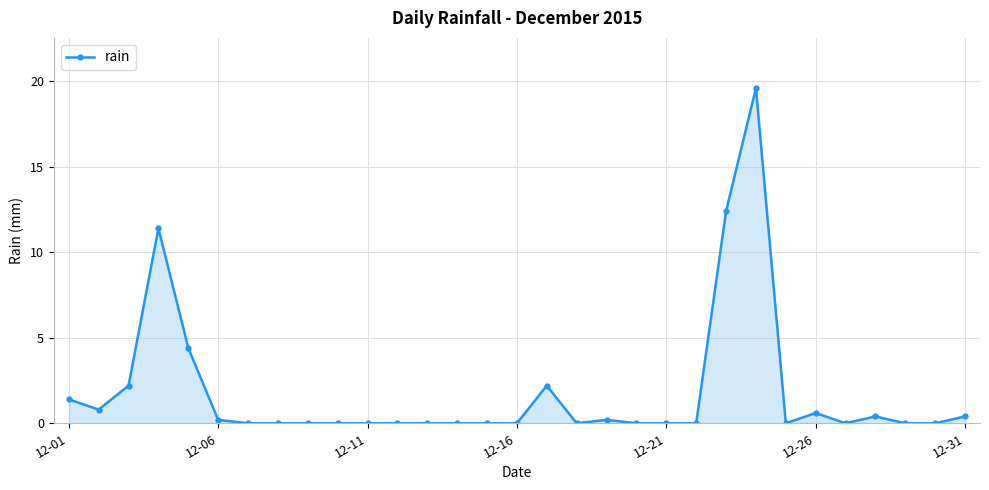

True or false: there are more than 1 points higher than both neighbors.

True